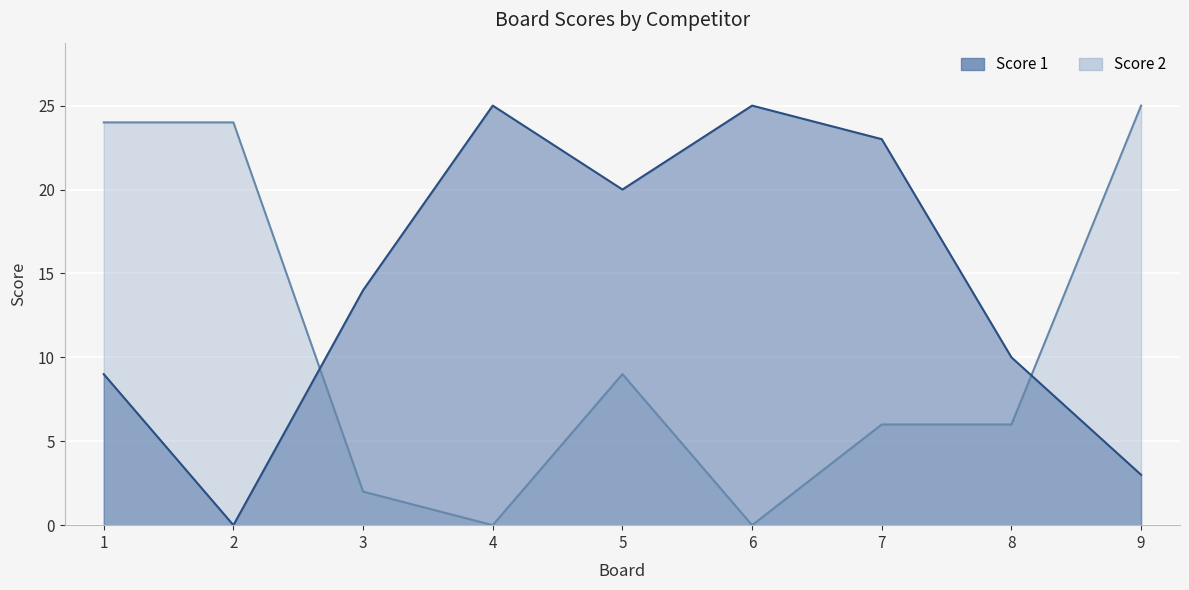

True or false: Score 2 and Score 1 intersect in this chart.

True